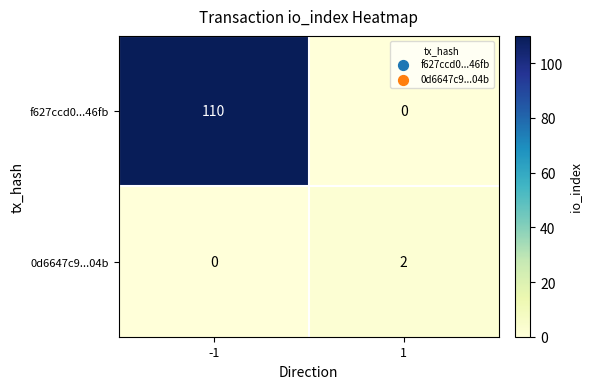

List the series in order of their overall mean, lowest first.

0d6647c9...04b, f627ccd0...46fb